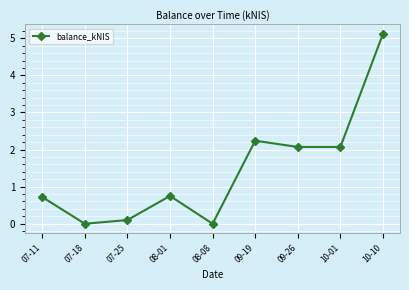

Reading left to right, extract all data points from this chart.

07-11=0.7	07-18=0.0	07-25=0.1	08-01=0.8	08-08=0.0	09-19=2.2	09-26=2.1	10-01=2.1	10-10=5.1